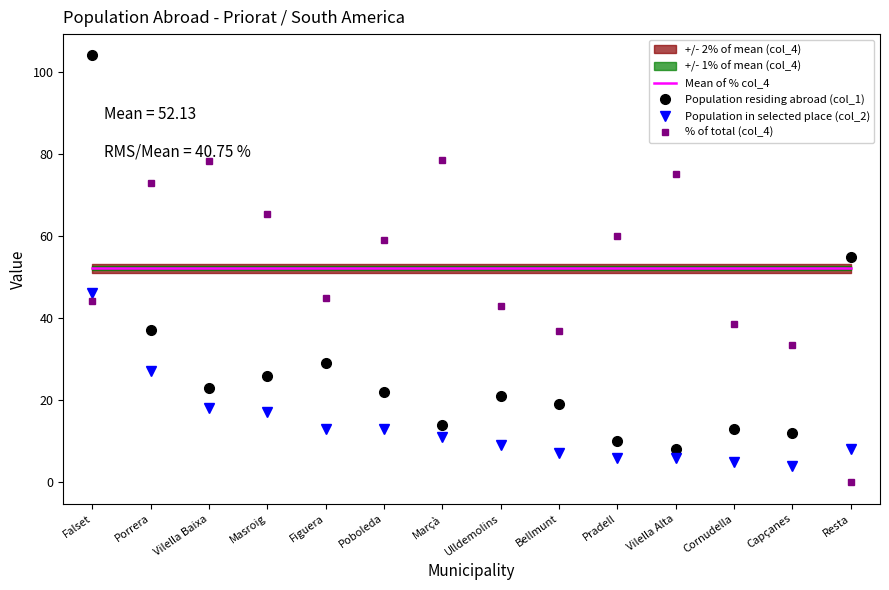

True or false: Population residing abroad (col_1) and Population in selected place (col_2) intersect in this chart.

False